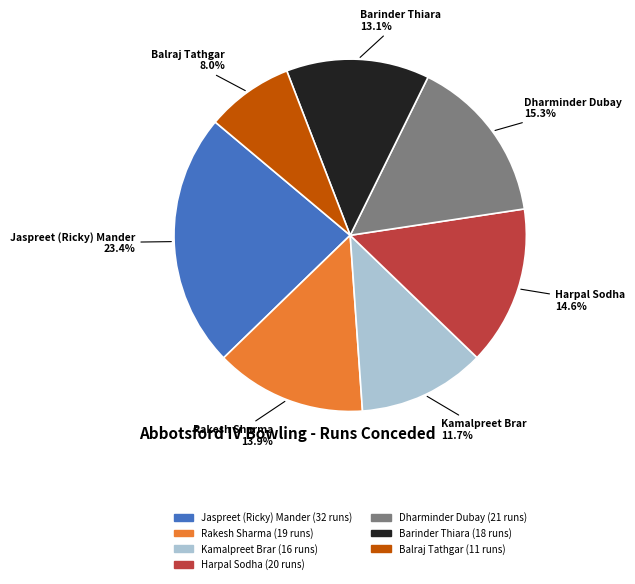

What is the total percentage of Dharminder Dubay and Rakesh Sharma?

29.2%